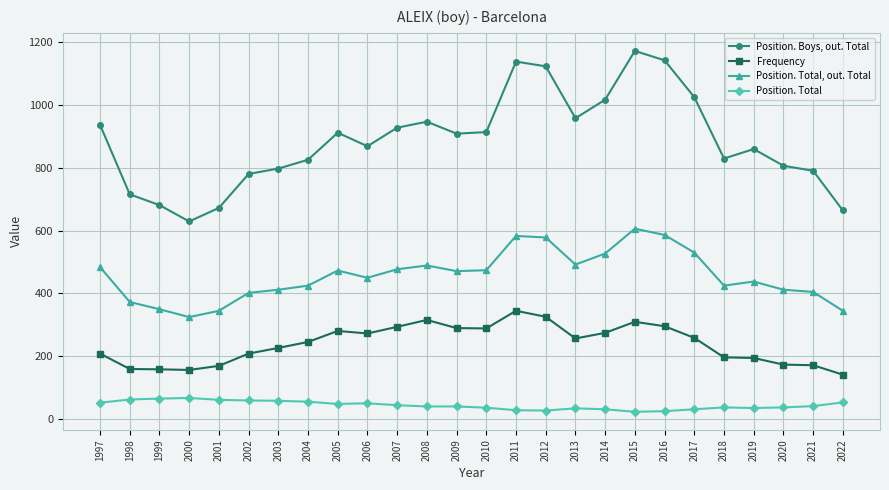

What is the difference between the highest and lowest values at 2017?

992